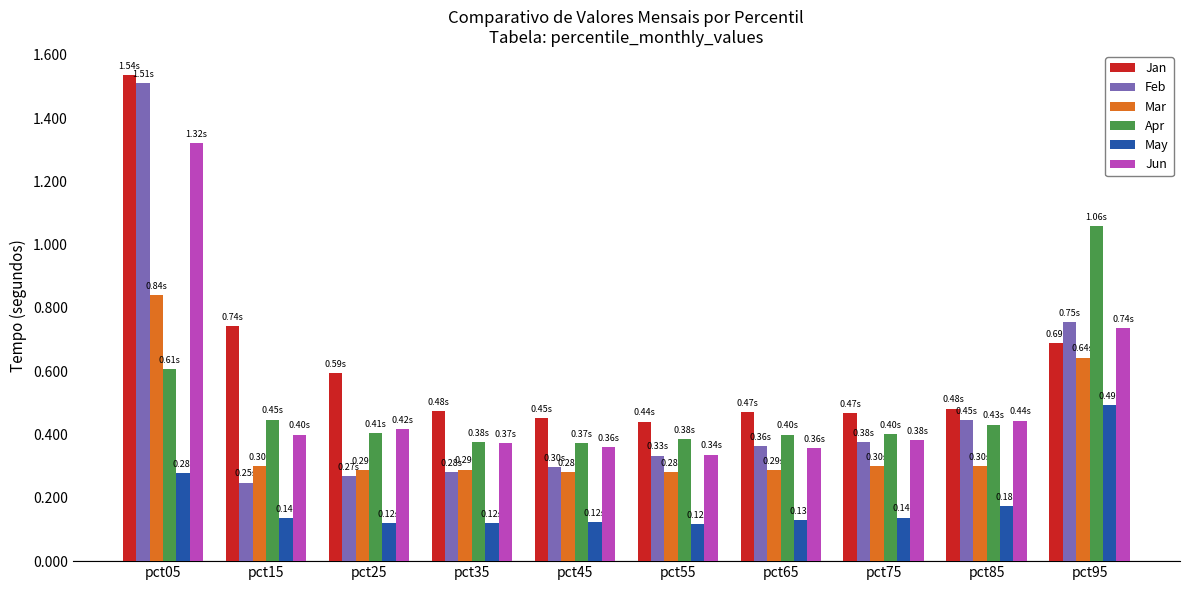

Which series has the widest spread of values?

Feb